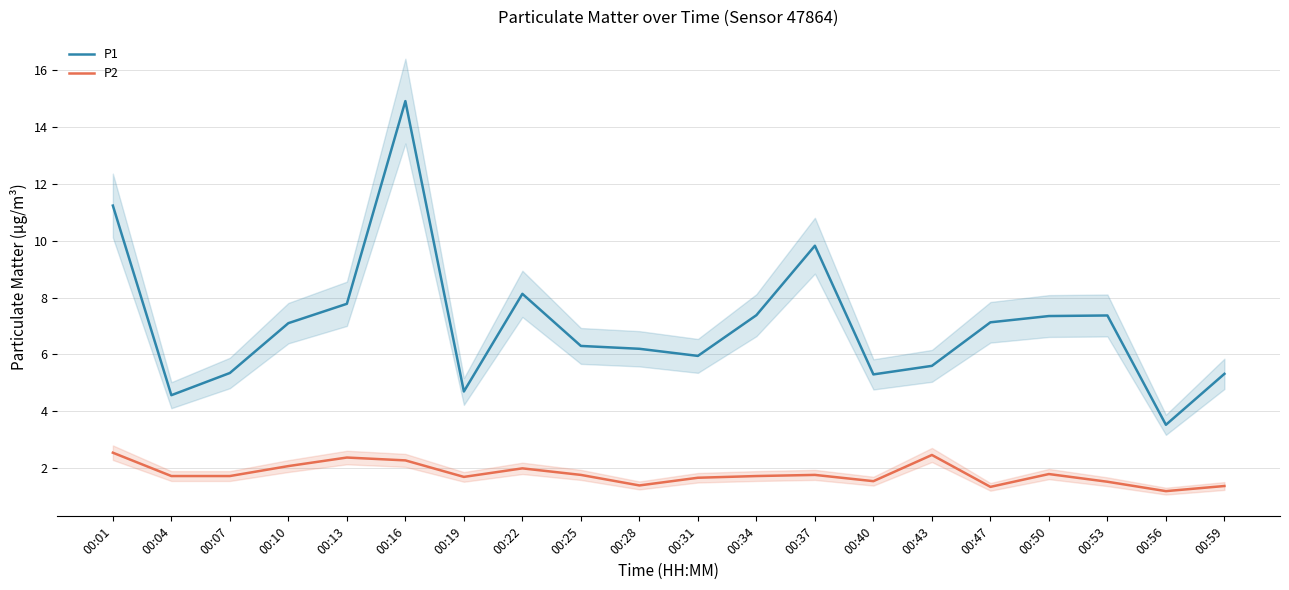

The P1 series shows 7.4 at 00:53. True or false?

True